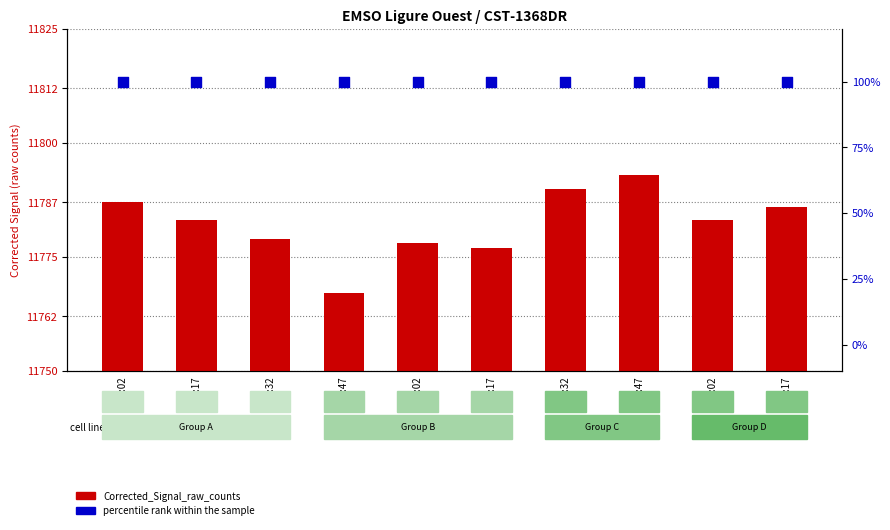

Which series has the largest Y range (max minus min)?

Corrected_Signal_raw_counts